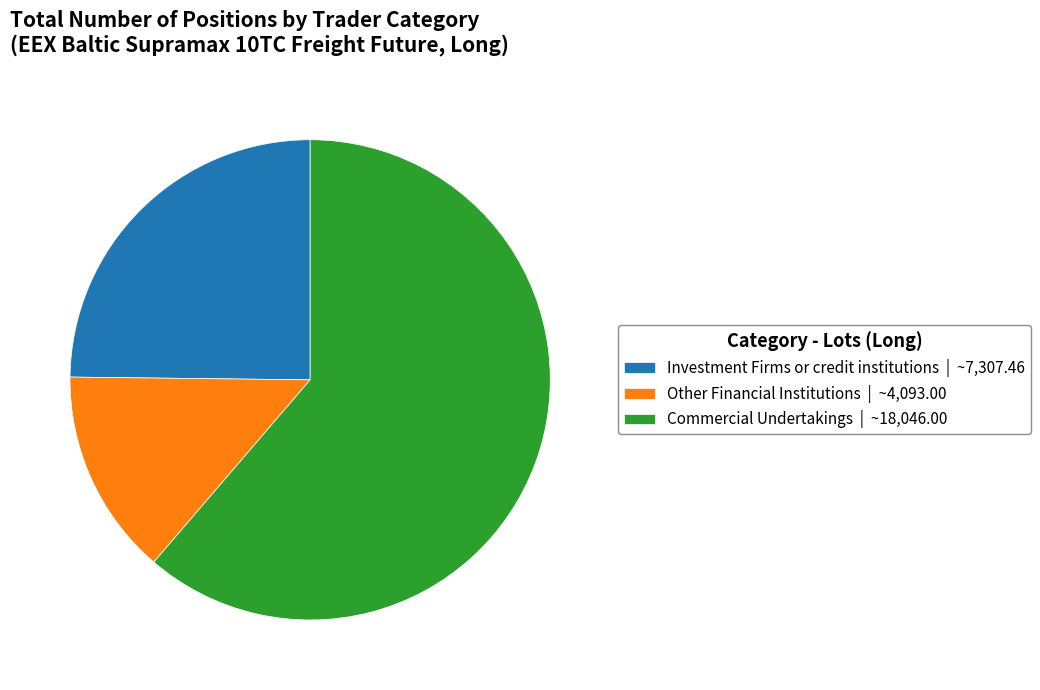

Rank the categories by value from highest to lowest.

Commercial Undertakings | ~18,046.00, Investment Firms or credit institutions | ~7,307.46, Other Financial Institutions | ~4,093.00